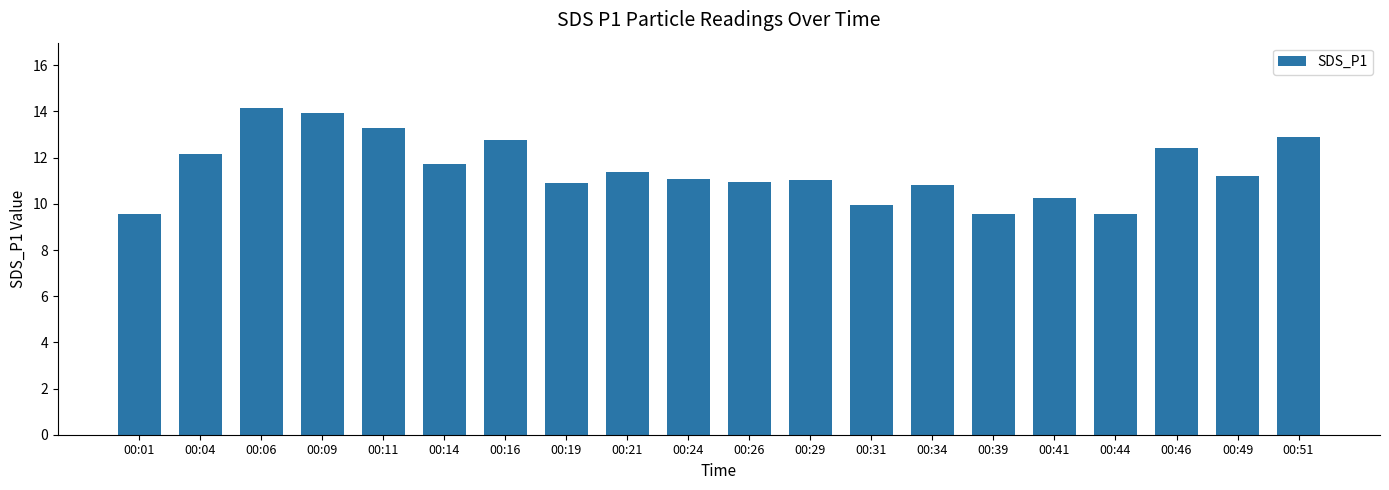

Are the bars grouped side by side (vs. stacked)?

No